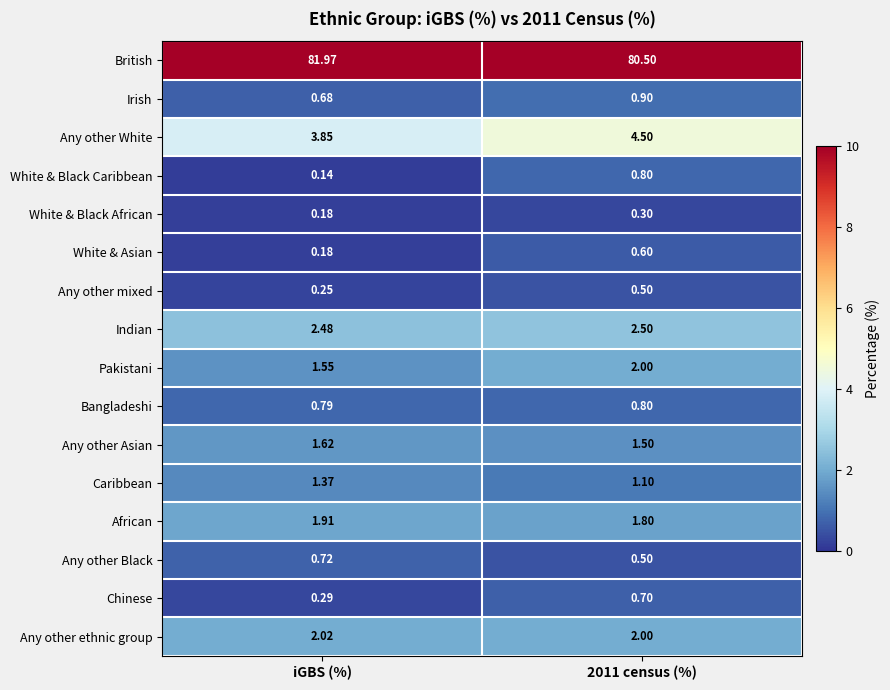

Between iGBS (%) and 2011 census (%), which series saw the biggest shift?

British